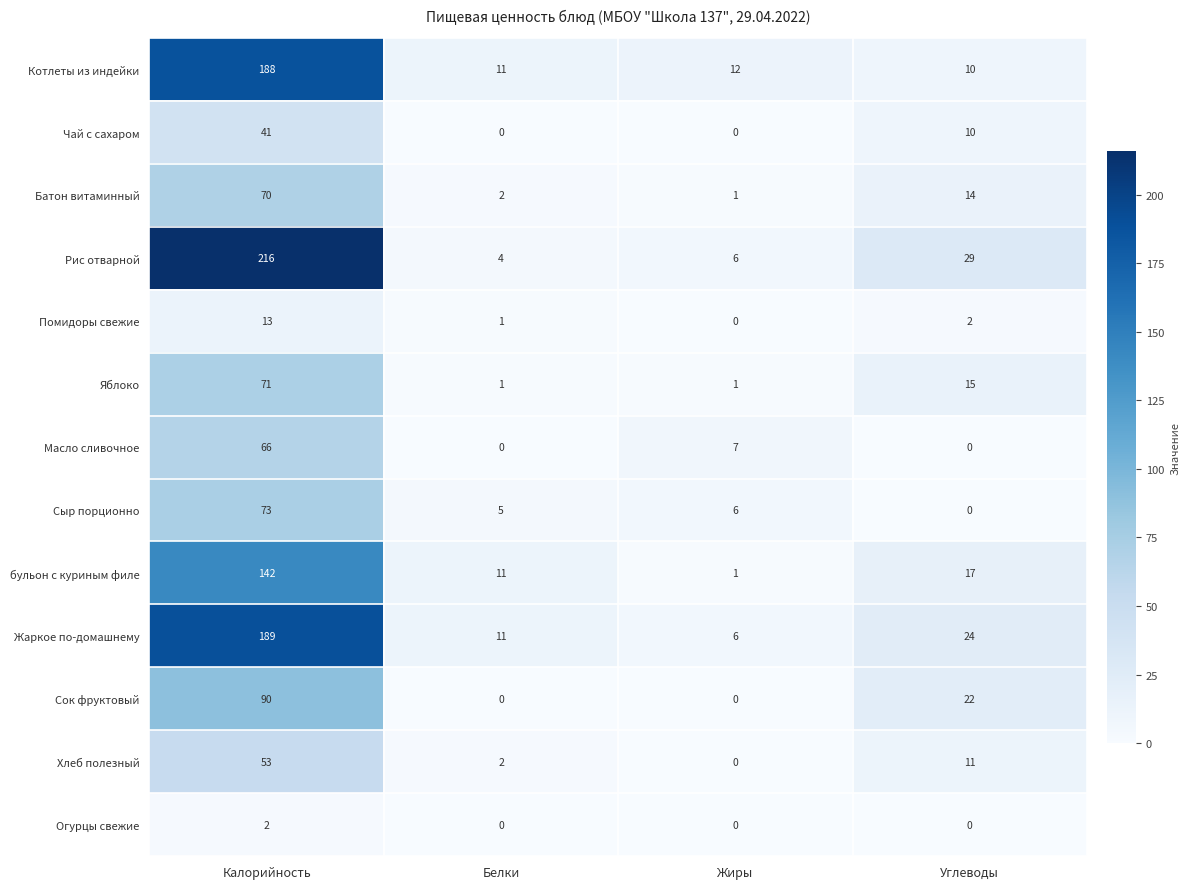

Between Белки and Углеводы, which series saw the biggest shift?

Рис отварной